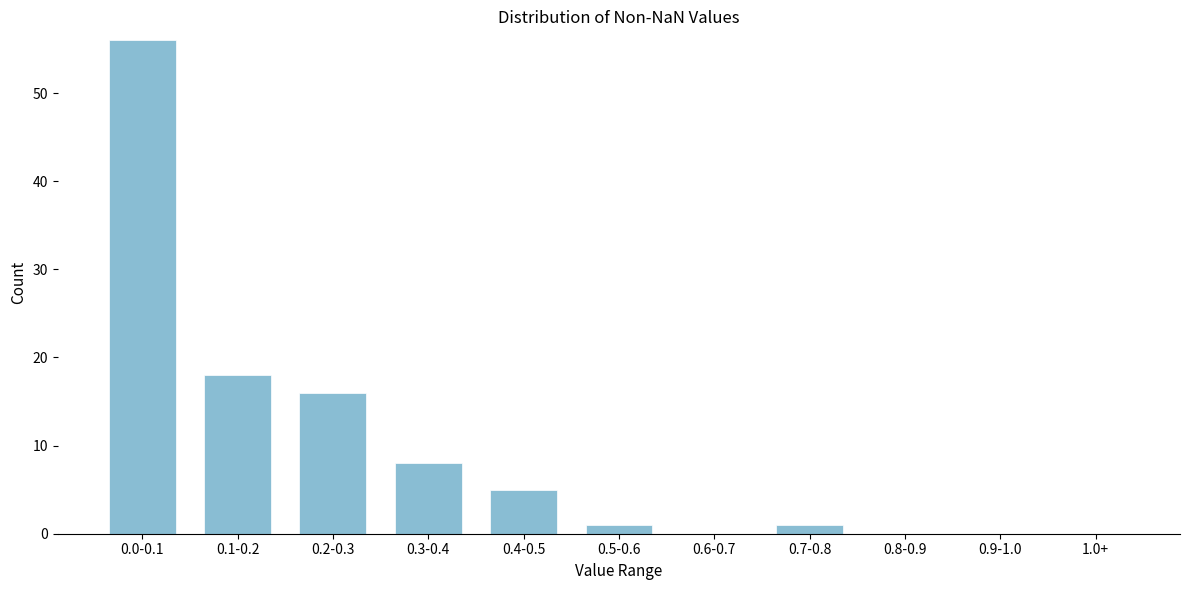

Reading right to left, transcribe all the data shown in this chart.

1.0+=0	0.9-1.0=0	0.8-0.9=0	0.7-0.8=1	0.6-0.7=0	0.5-0.6=1	0.4-0.5=5	0.3-0.4=8	0.2-0.3=16	0.1-0.2=18	0.0-0.1=56